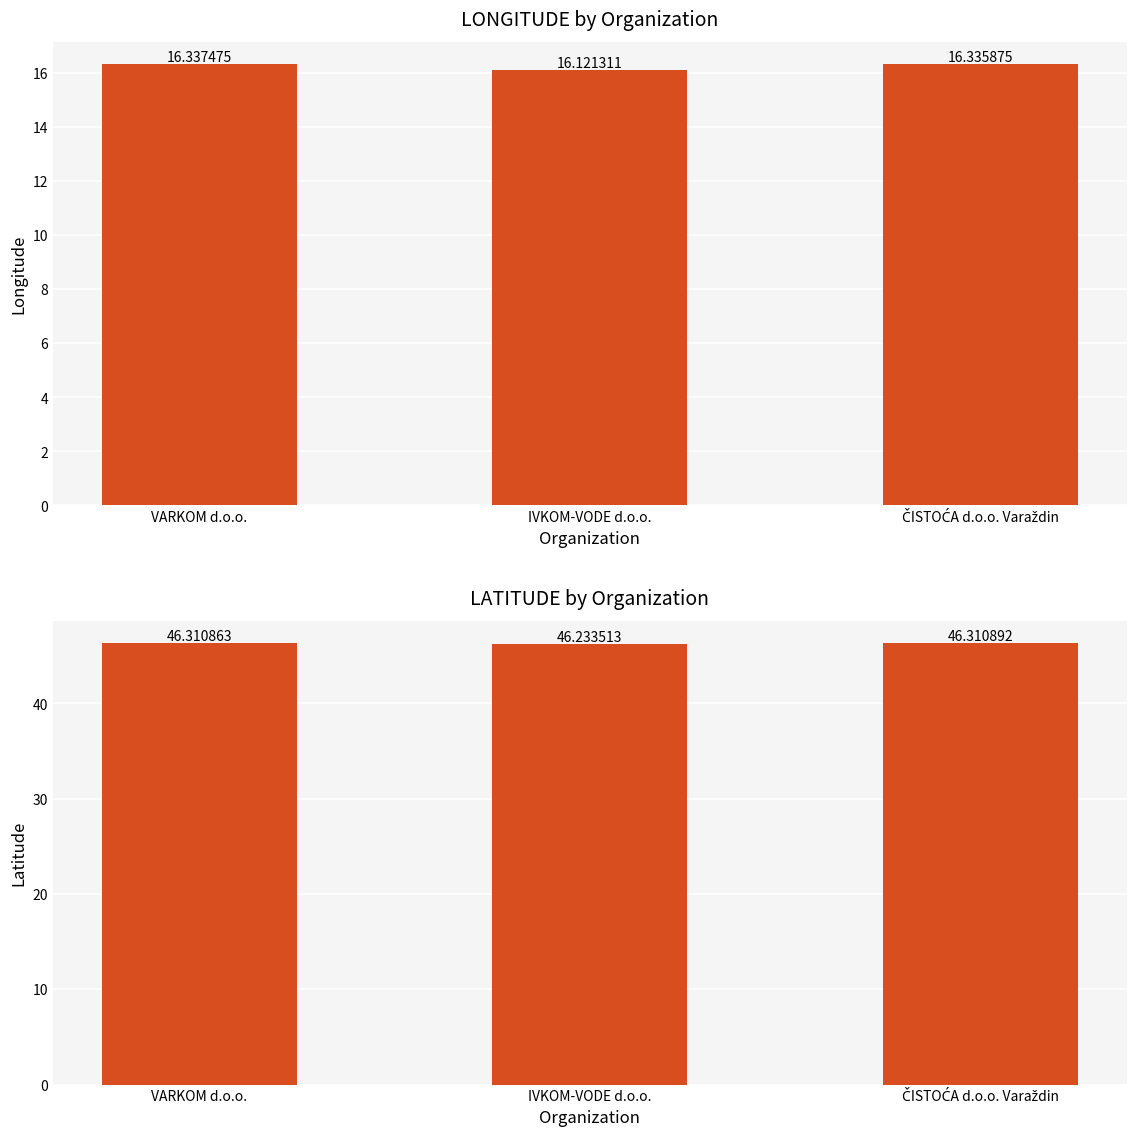

What is the difference between the maximum and minimum values in the LATITUDE series?

0.1